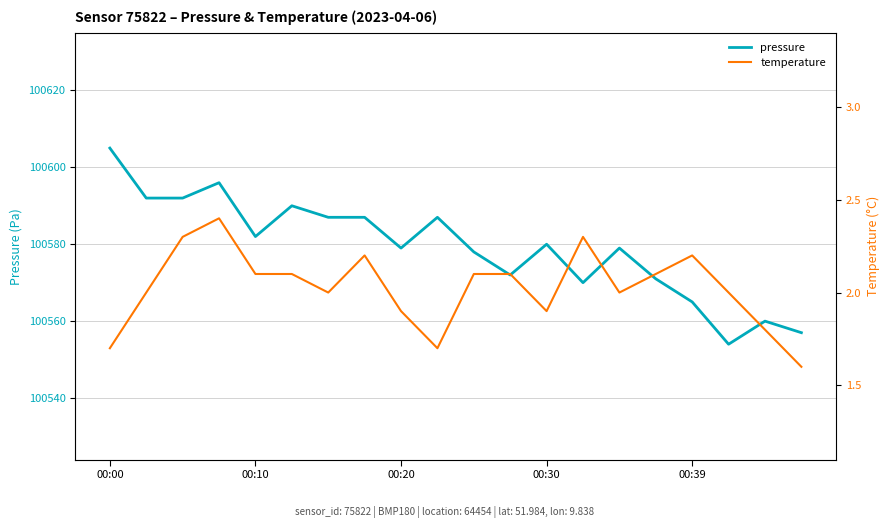

How many values in the pressure series exceed 100580?

9